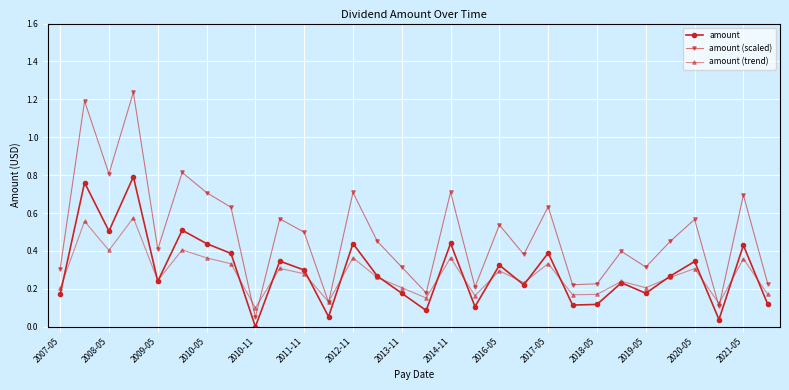

In amount, how many points are lower than both neighbors (excluding endpoints)?

10